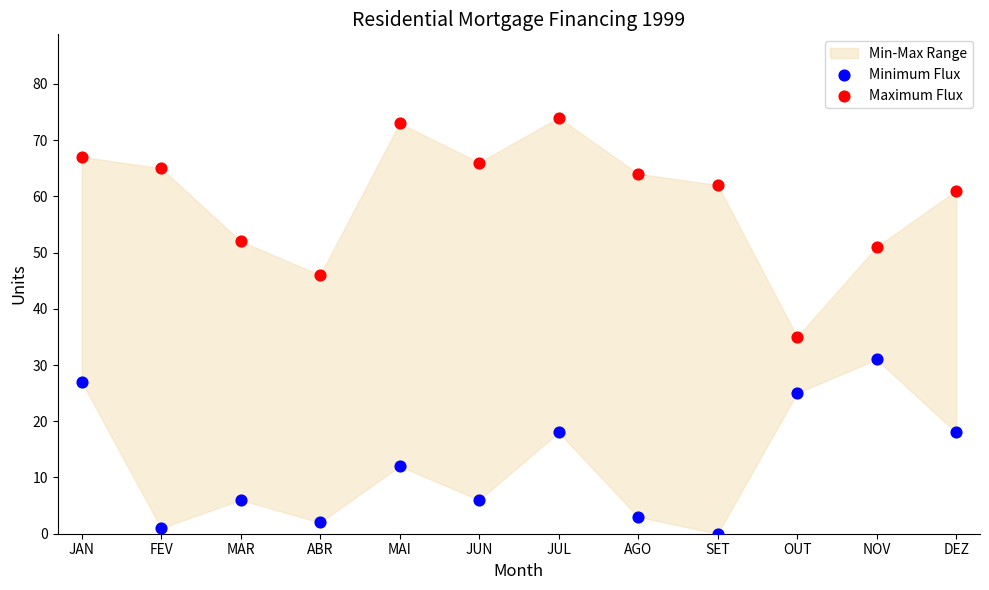

Which series has the widest spread of Y values?

Maximum Flux